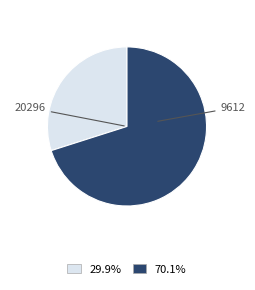

How many slices are in this pie chart?

2